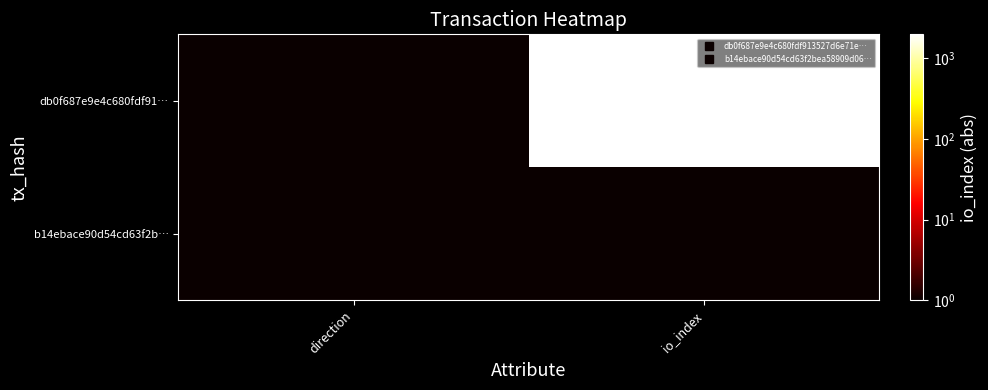

At which category does the chart reach its minimum across all series?

direction